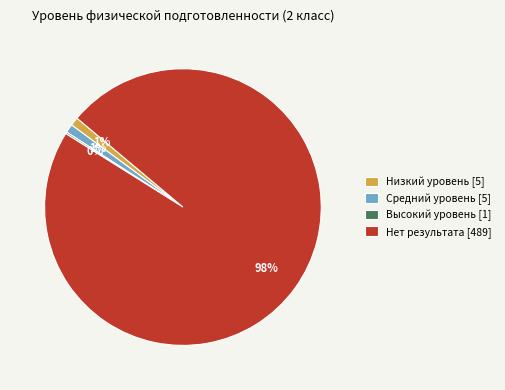

Is Нет результата [489] the majority of the pie?

Yes